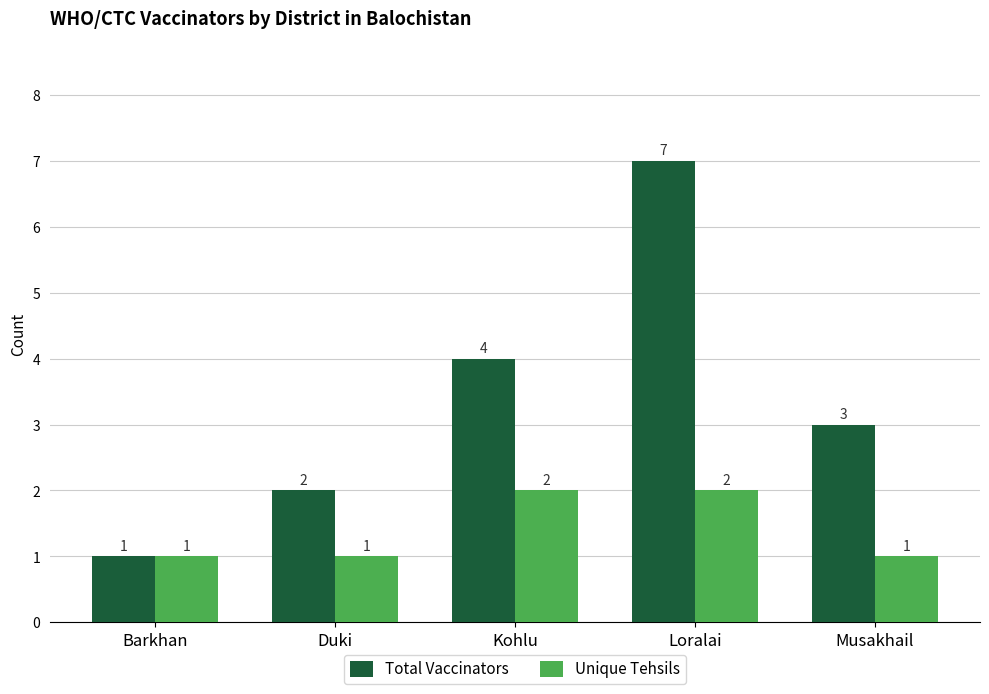

Count the number of data series in this chart.

2